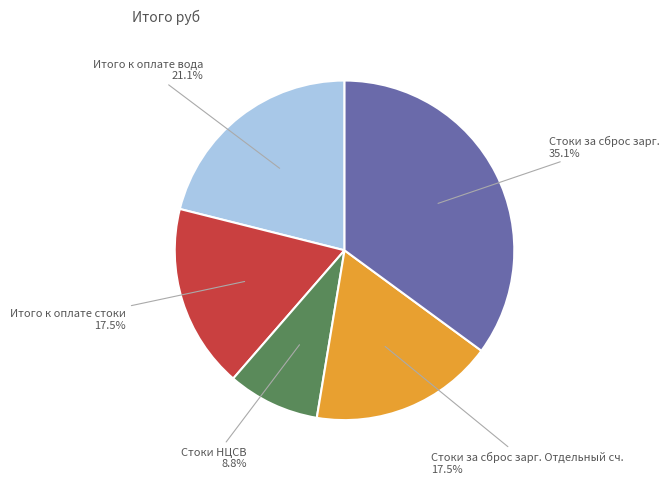

Is there any slice that represents more than half of the pie?

No